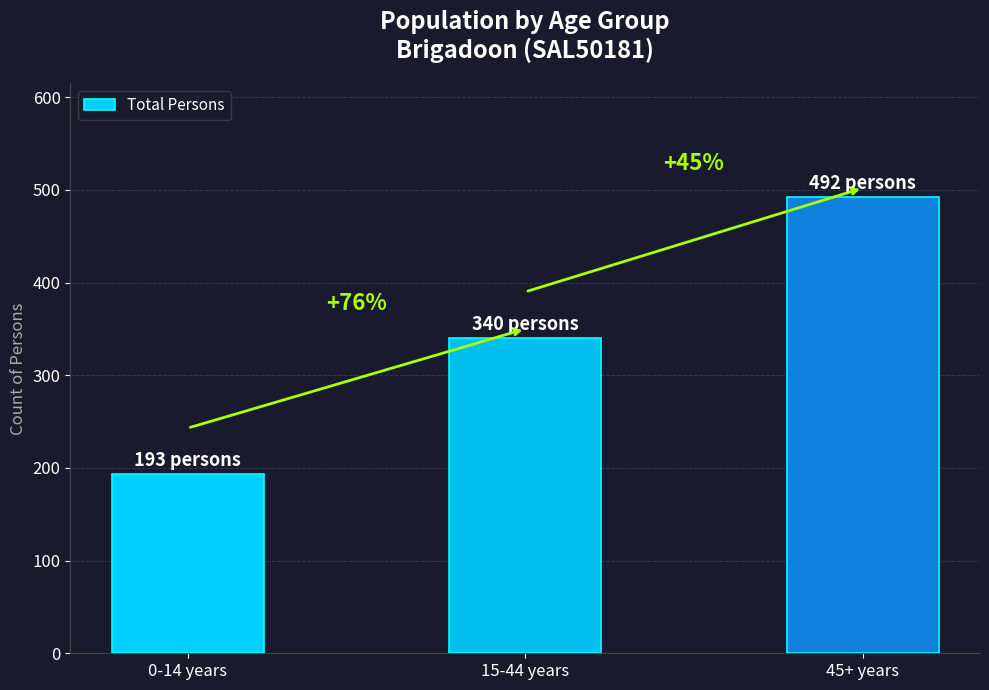

True or false: the data shows 292 at 0-14 years.

False